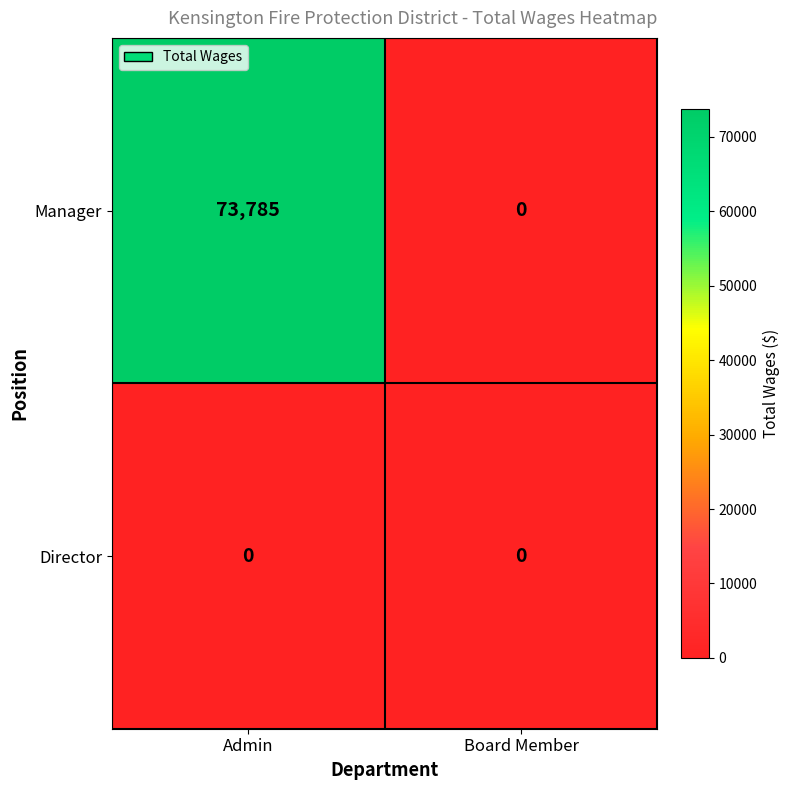

Rank the series by their average value, from highest to lowest.

Manager, Director